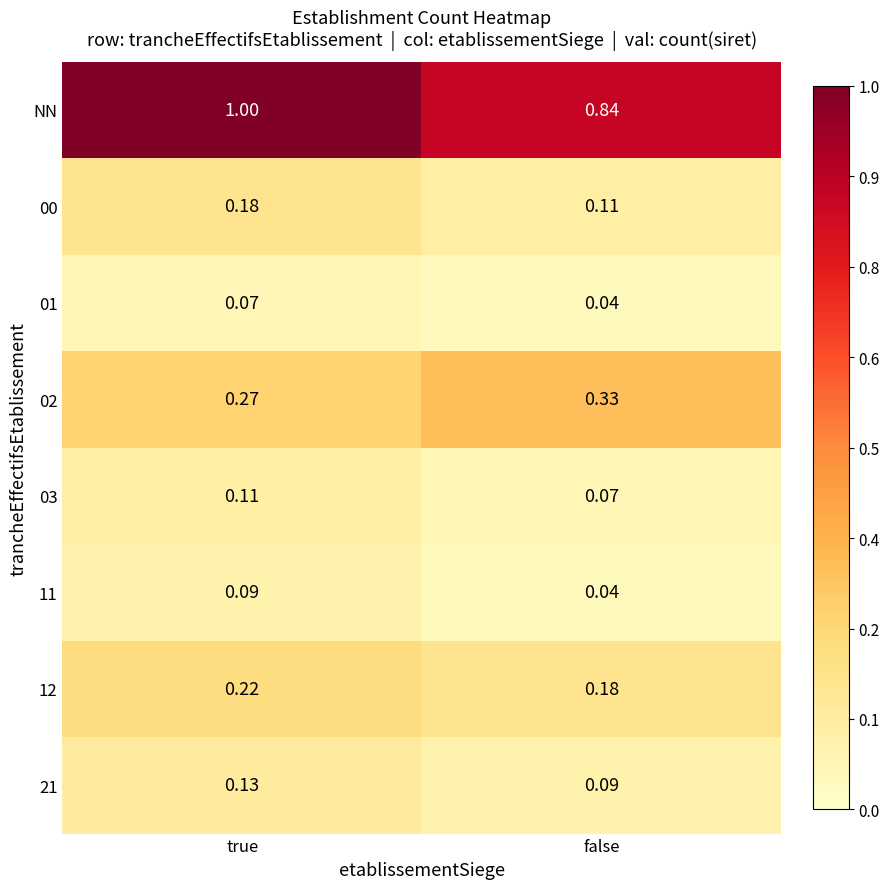

At which label does 02 reach its peak?

false